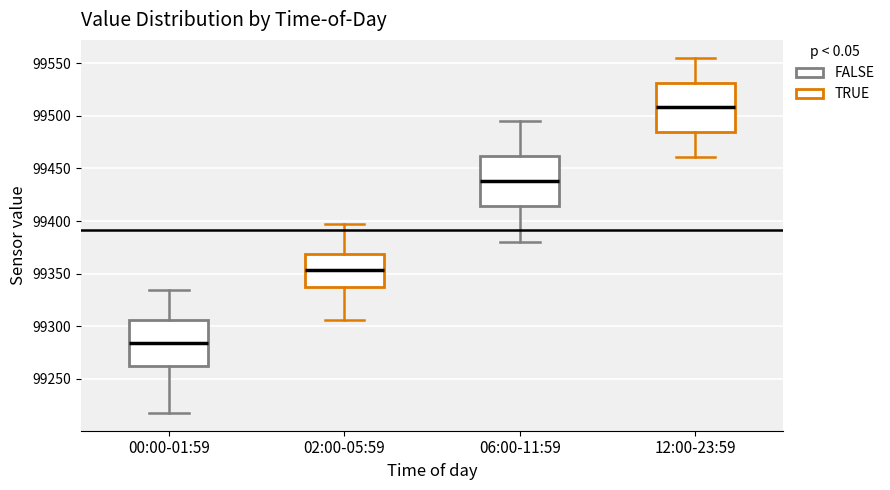

Reading left to right, transcribe this box plot: for each box, give where its median line is, the range the box spans, and where its two whiskers end, as read against the y-axis. The values are not printed on the chart, so give them approximately, as read against the axis.

00:00-01:59: median 99285, box 99260 to 99305, whiskers 99215 to 99335
02:00-05:59: median 99355, box 99335 to 99370, whiskers 99305 to 99400
06:00-11:59: median 99440, box 99415 to 99460, whiskers 99380 to 99495
12:00-23:59: median 99510, box 99485 to 99530, whiskers 99460 to 99555